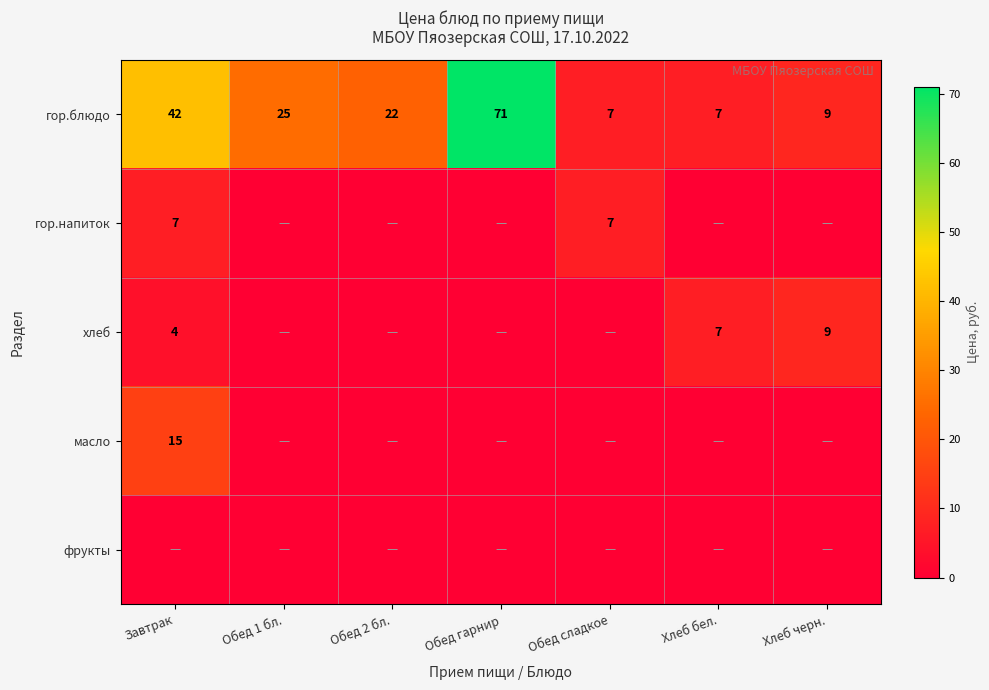

Is the value of гор.блюдо at Хлеб черн. greater than the value of хлеб at Хлеб бел.?

Yes